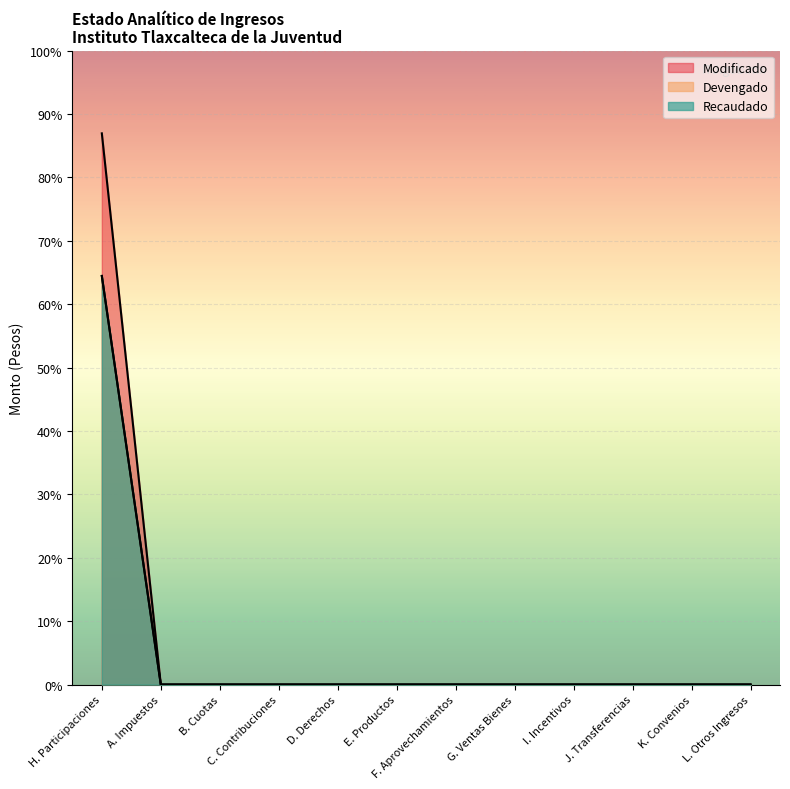

True or false: Devengado and Modificado intersect in this chart.

False